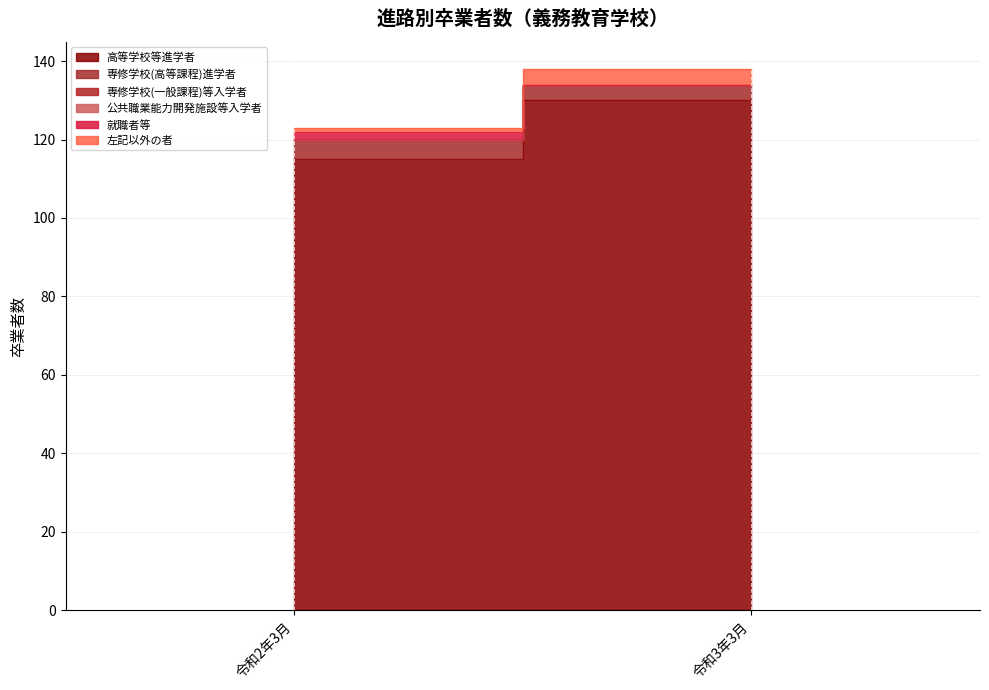

What is the sum of all 専修学校(高等課程)進学者 values?

9